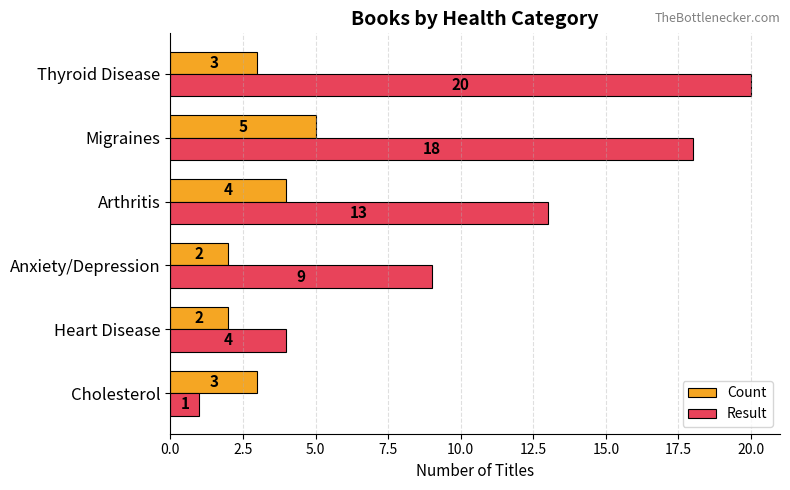

Which category has the highest value in the Result series?

Thyroid Disease